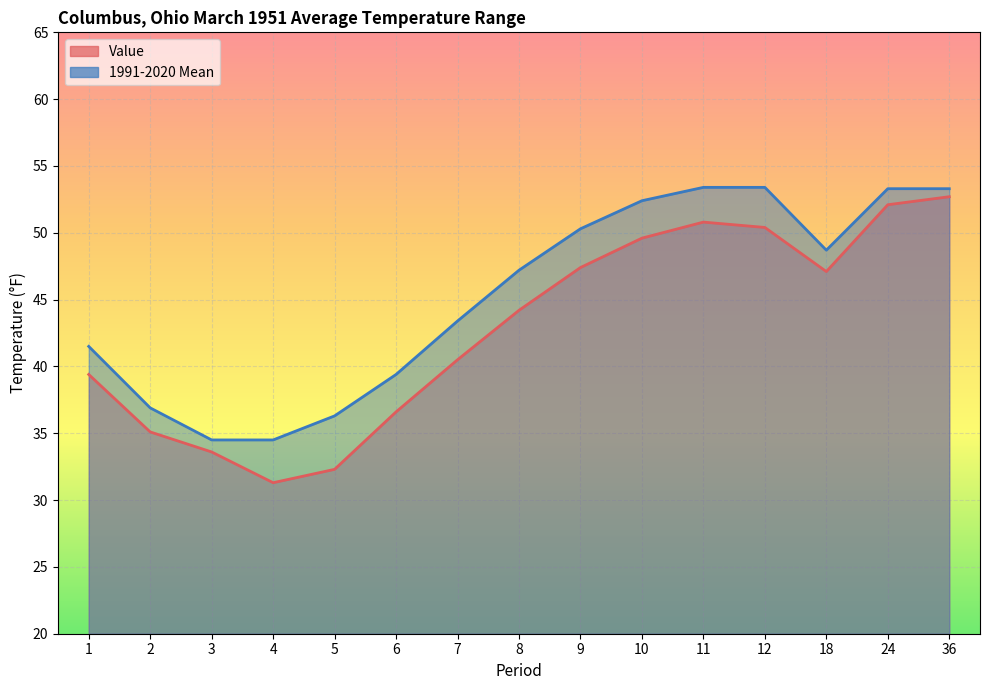

What is the spread (max minus min) of values at 7?

2.9